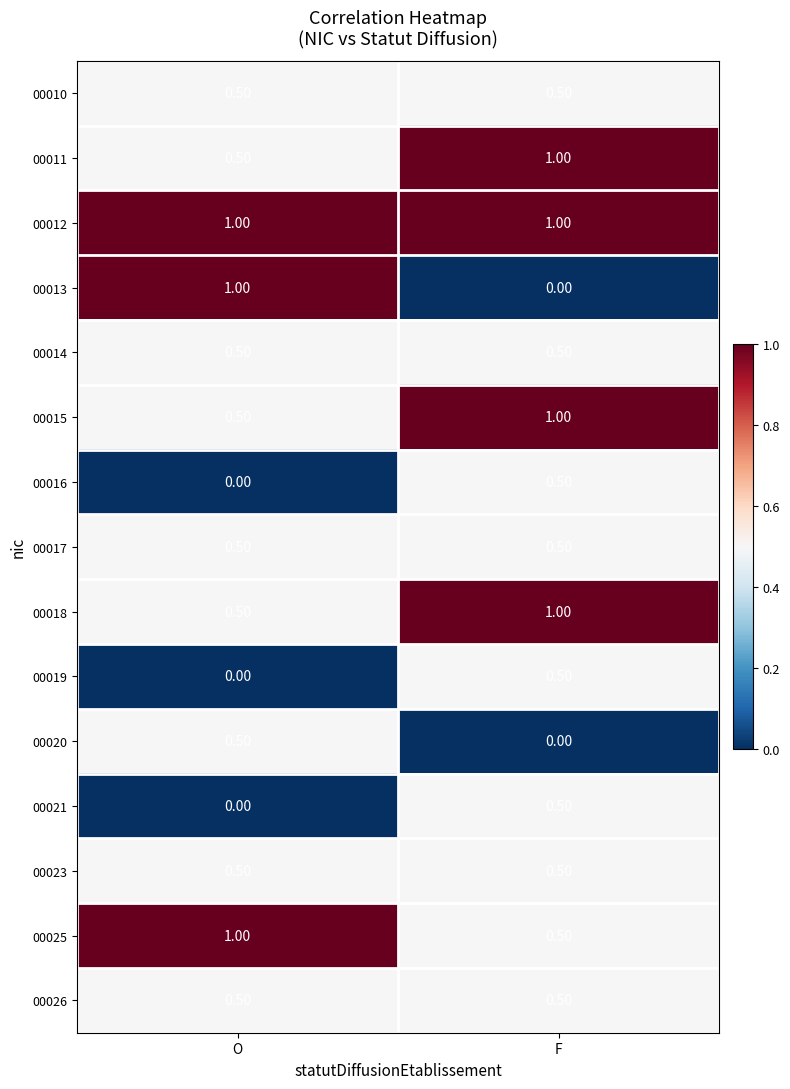

At which label does 00011 reach its peak?

F